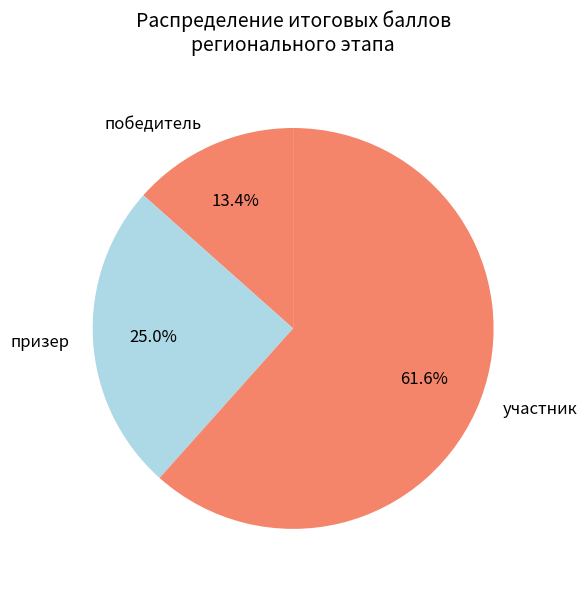

Which has a higher value, победитель or участник?

участник